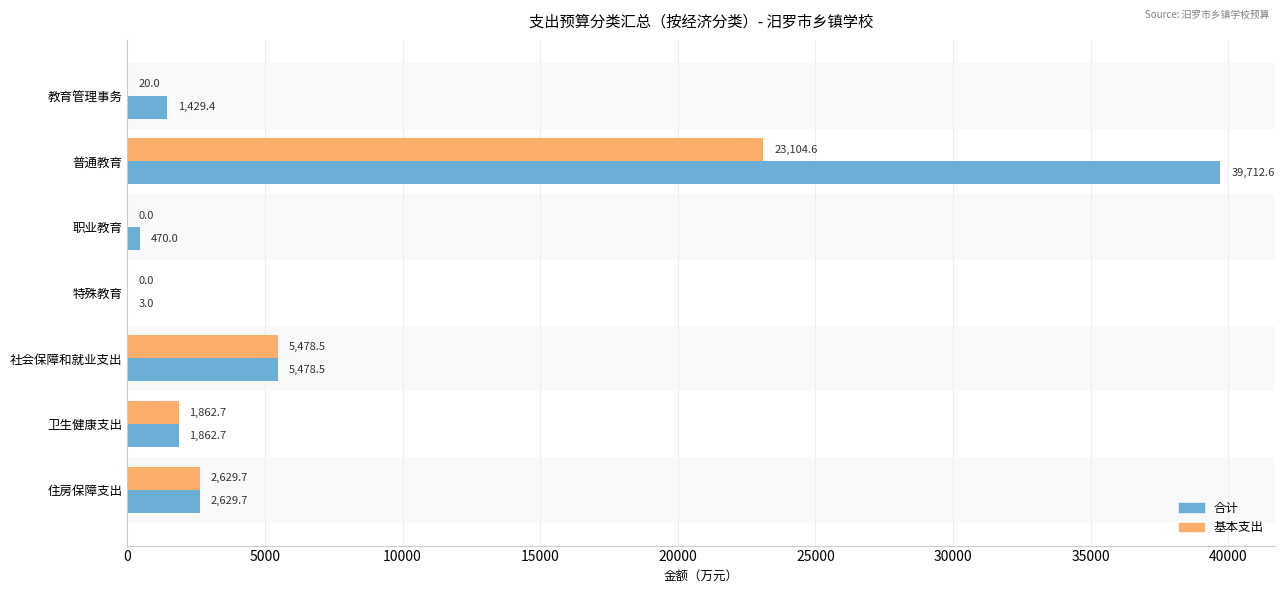

Count the number of categories in the chart.

7